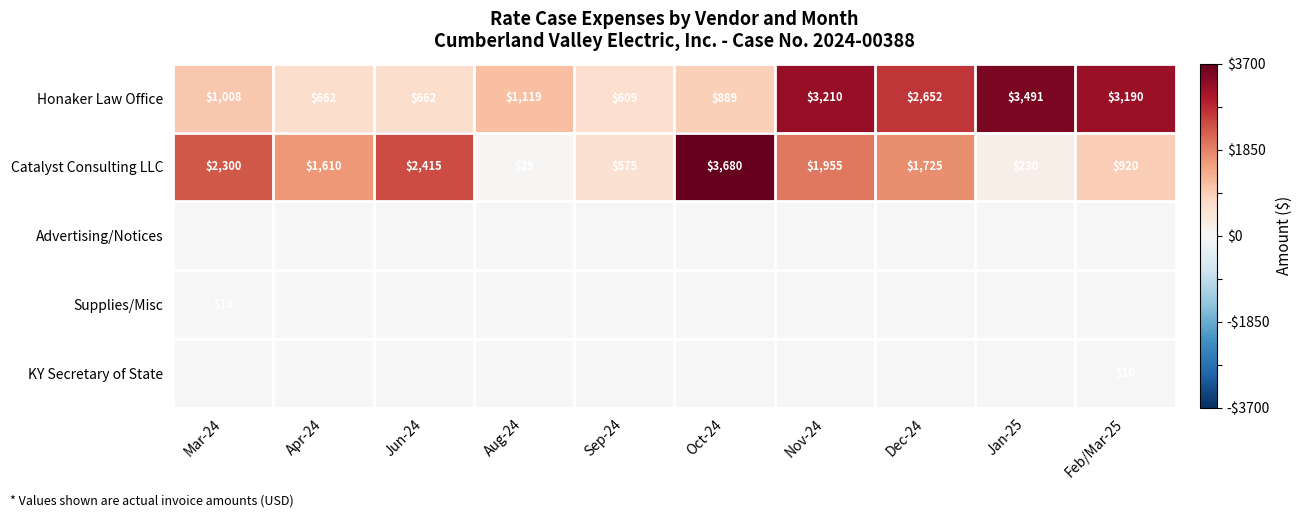

Rank the categories by Catalyst Consulting LLC value from lowest to highest.

Aug-24, Jan-25, Sep-24, Feb/Mar-25, Apr-24, Dec-24, Nov-24, Mar-24, Jun-24, Oct-24